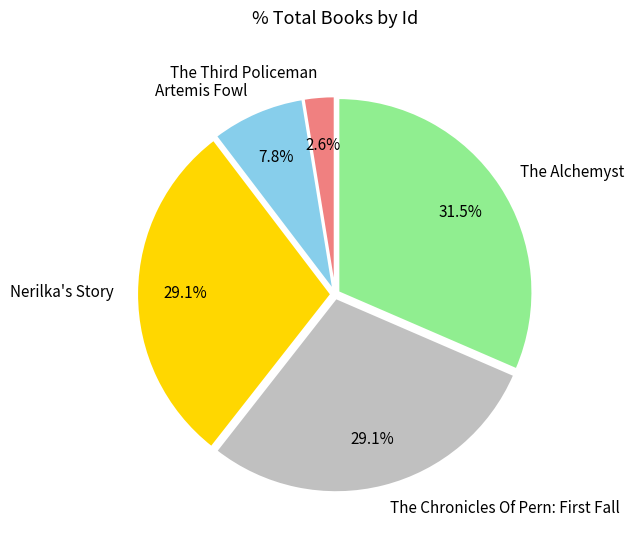

Which slice is the smallest?

The Third Policeman